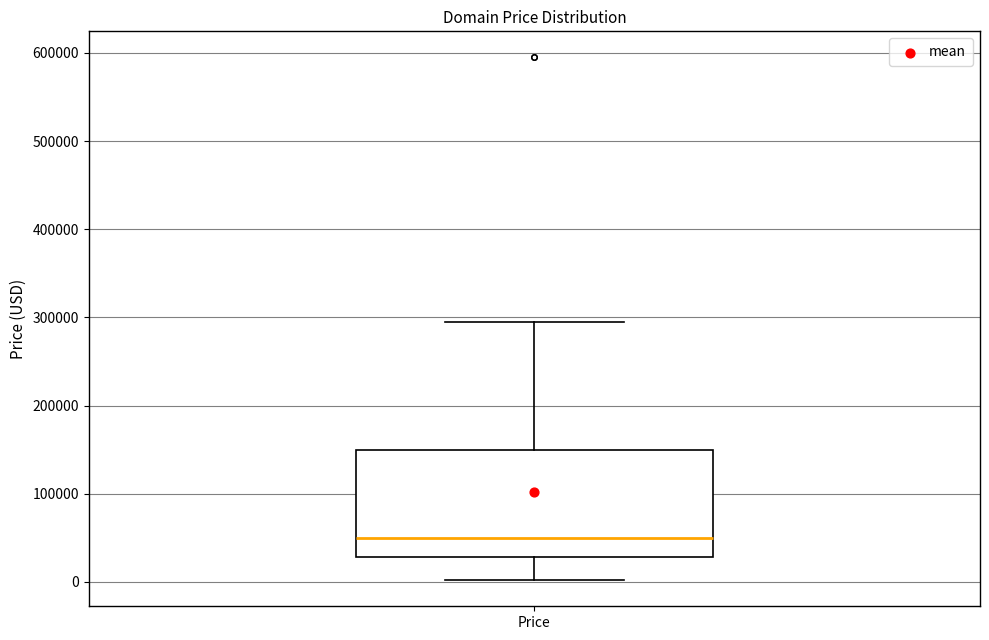

Where does the upper whisker of the box for Price end on the y-axis? The values are not printed on the chart, so give them approximately, as read against the axis.

290000